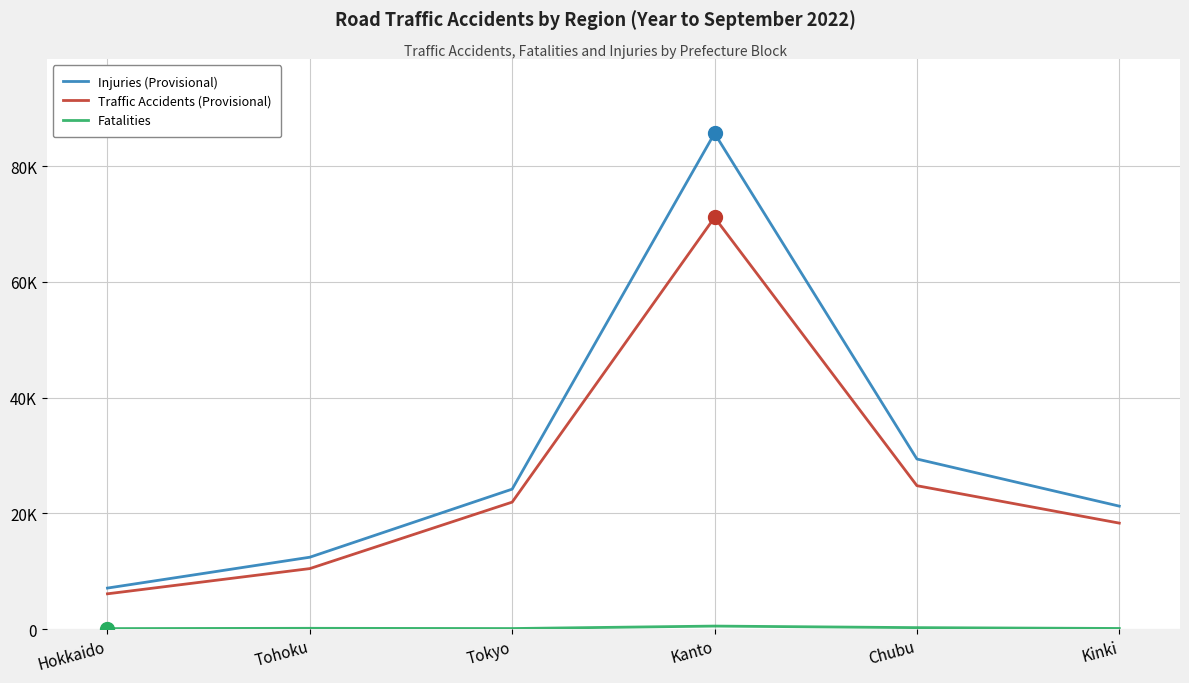

Which category has the highest value across all series?

Kanto